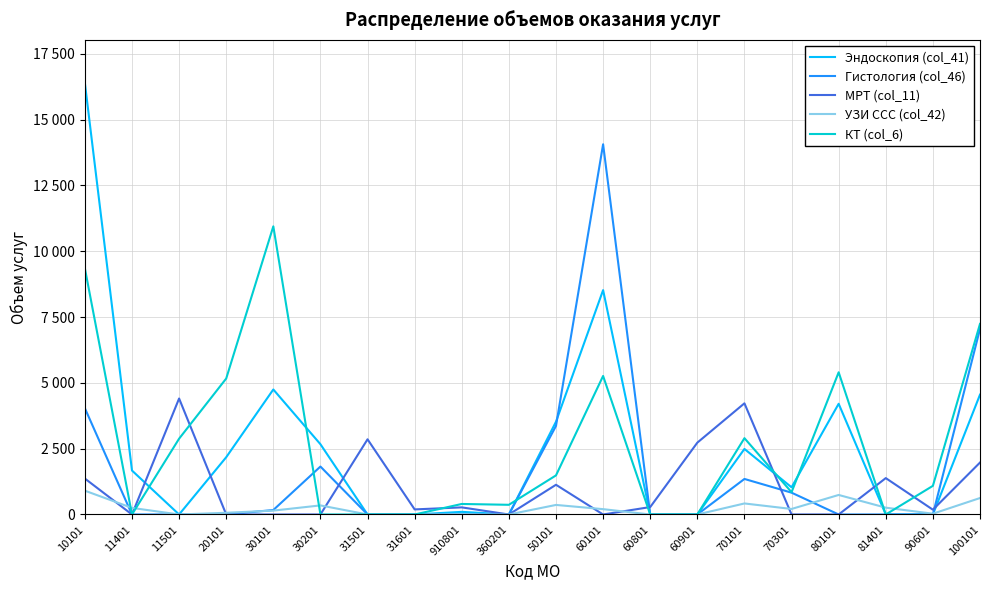

Reading left to right, list all the values displayed in this chart.

Эндоскопия (col_41): 16391	1670	0	2175	4749	2669	0	0	100	0	3525	8523	0	0	2490	1033	4206	0	0	4552
Гистология (col_46): 4037	0	0	0	170	1821	0	0	0	0	3364	14063	0	0	1350	829	0	0	0	7050
МРТ (col_11): 1365	0	4406	0	0	0	2856	193	270	0	1129	0	282	2729	4223	0	0	1382	182	1973
УЗИ ССС (col_42): 904	250	0	65	147	345	0	0	0	0	363	203	0	0	419	210	742	259	30	625
КТ (col_6): 9351	0	2880	5165	10946	0	0	0	400	368	1485	5262	0	0	2899	847	5402	0	1088	7240